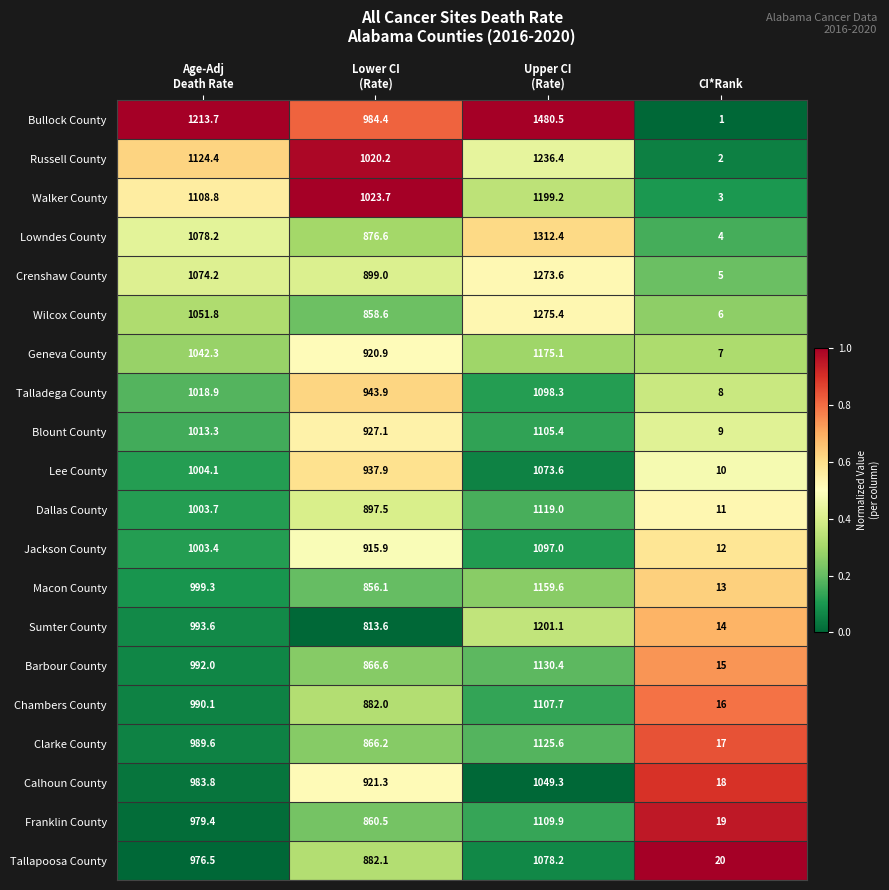

Rank the series by their maximum value, from highest to lowest.

Bullock County, Lowndes County, Wilcox County, Crenshaw County, Russell County, Sumter County, Walker County, Geneva County, Macon County, Barbour County, Clarke County, Dallas County, Franklin County, Chambers County, Blount County, Talladega County, Jackson County, Tallapoosa County, Lee County, Calhoun County